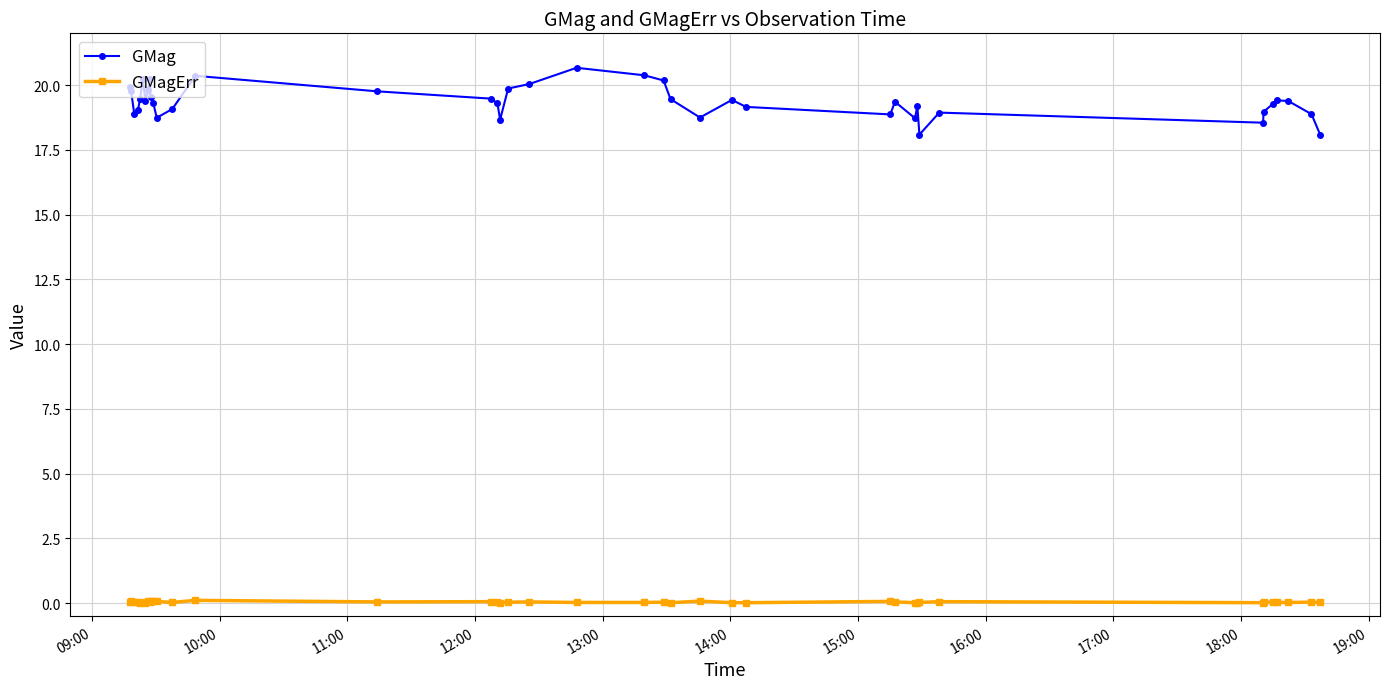

Which series has the widest spread of values?

GMag